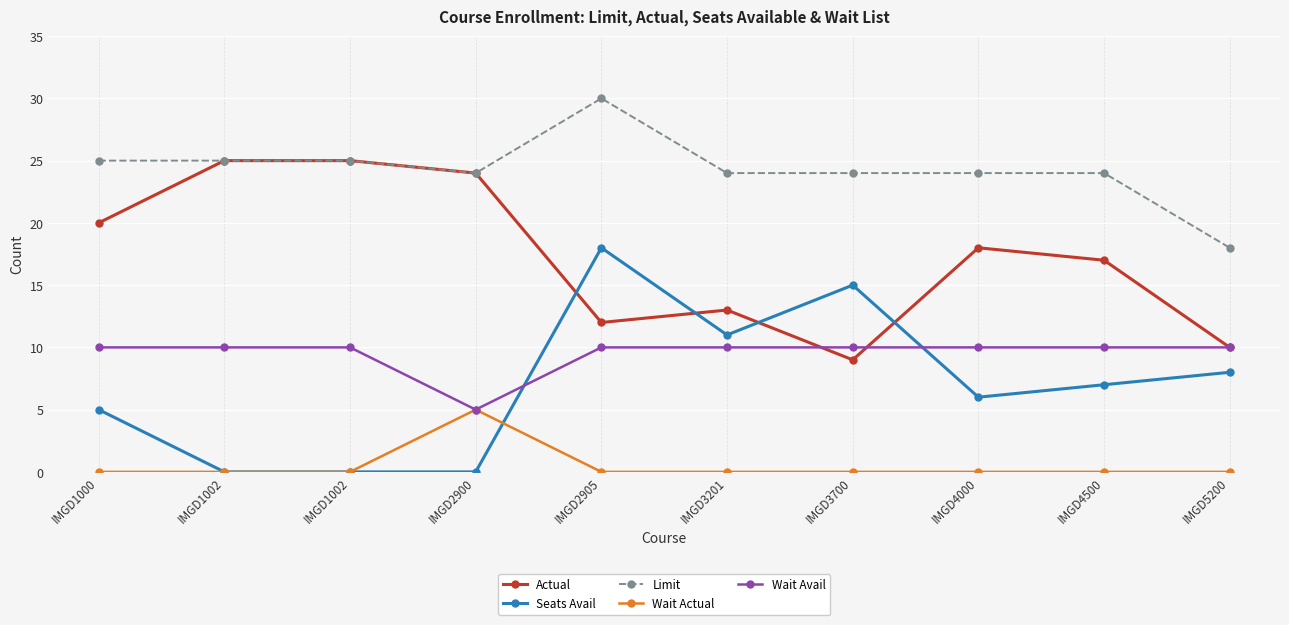

Which has a higher value, IMGD3201 or IMGD2900?

IMGD2900